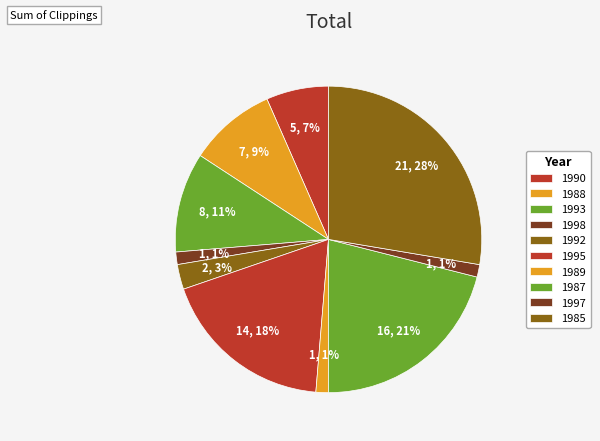

Rank the categories by value from highest to lowest.

1985, 1987, 1995, 1993, 1988, 1990, 1992, 1998, 1989, 1997